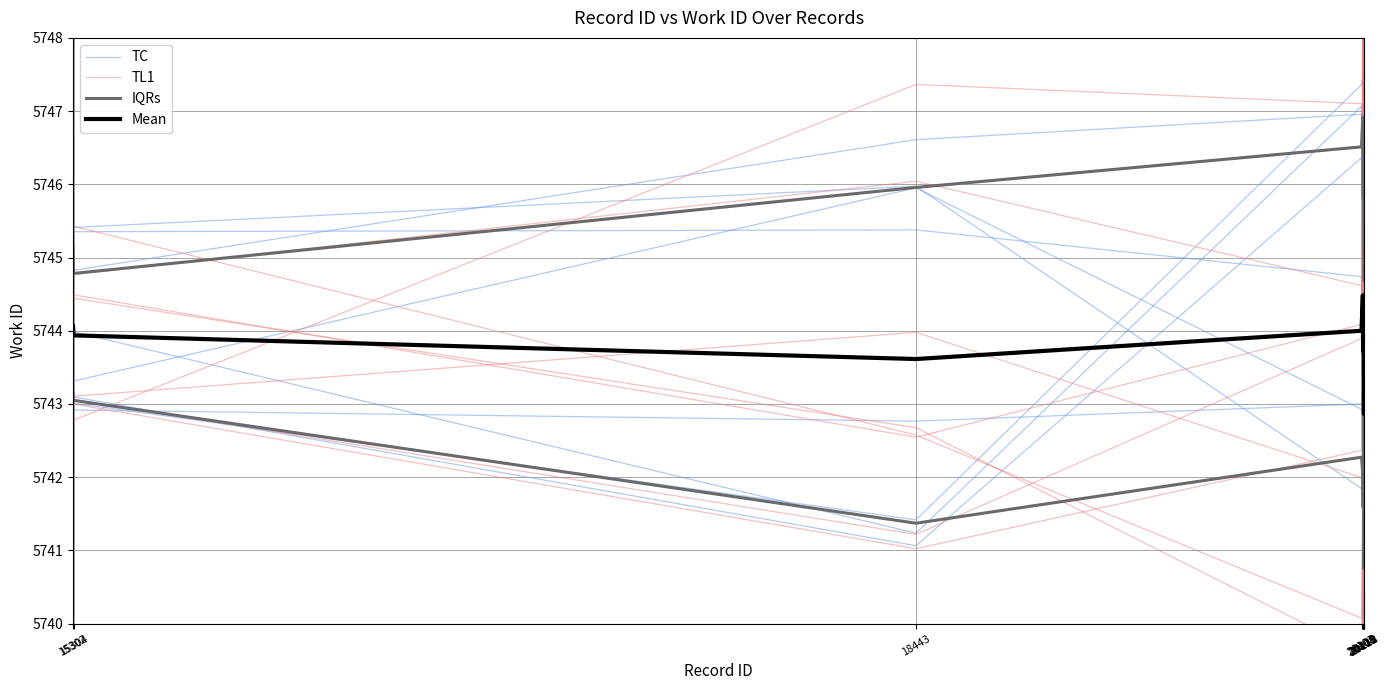

How many values in the TL1 series are below 5744?

5